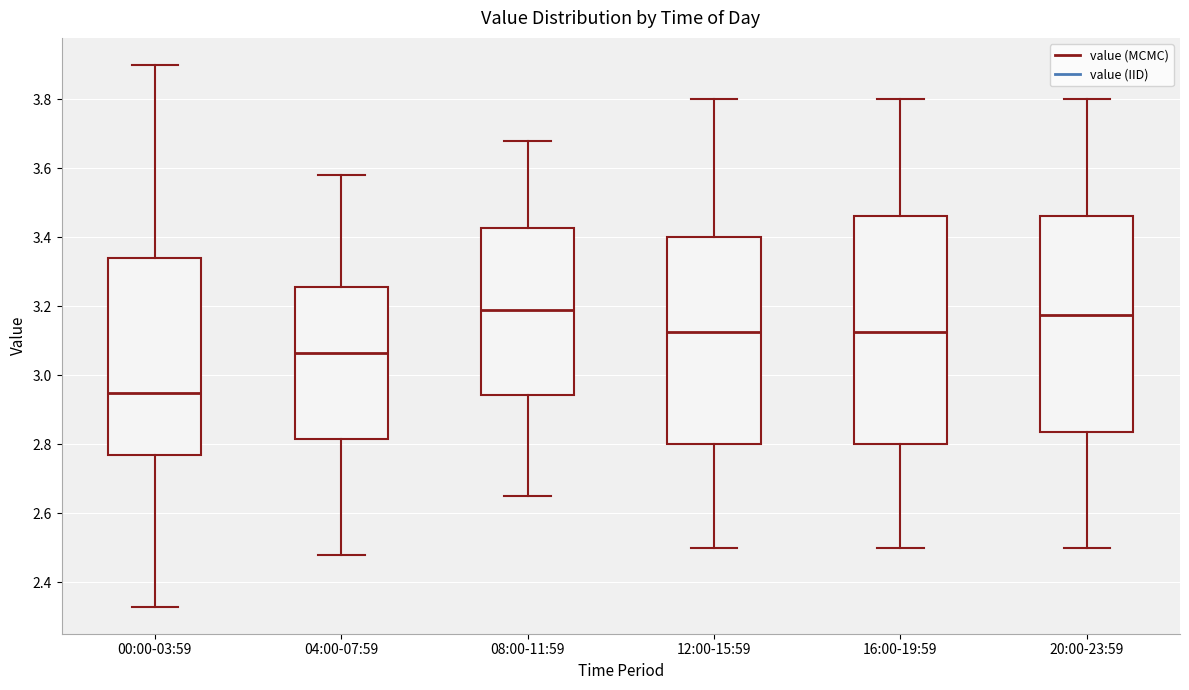

Where does the median line of the box for 00:00-03:59 sit on the y-axis? The values are not printed on the chart, so give them approximately, as read against the axis.

2.96